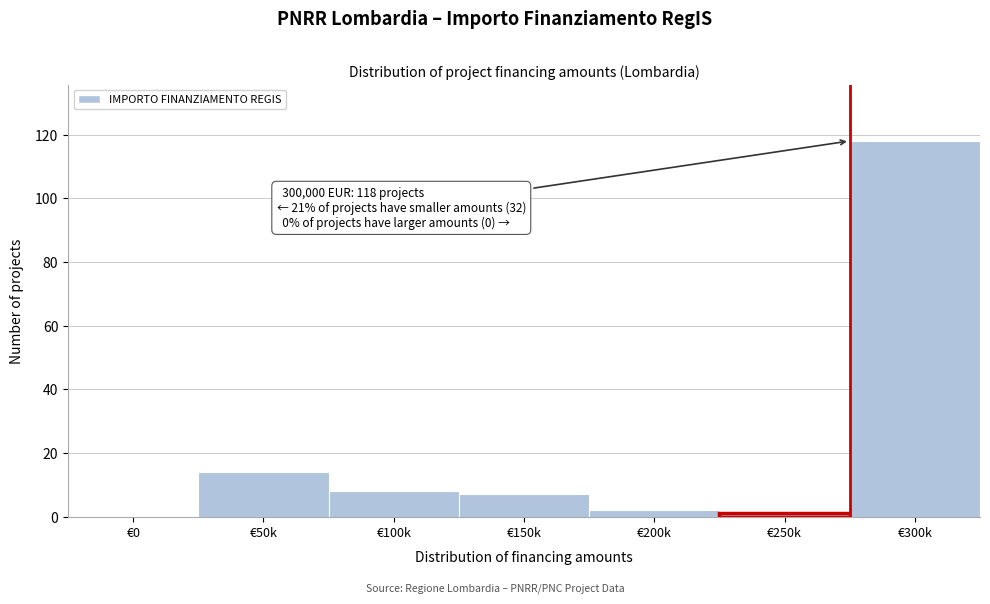

Reading left to right, what are all the values shown in this chart?

€0=0	€50k=14	€100k=8	€150k=7	€200k=2	€250k=1	€300k=118